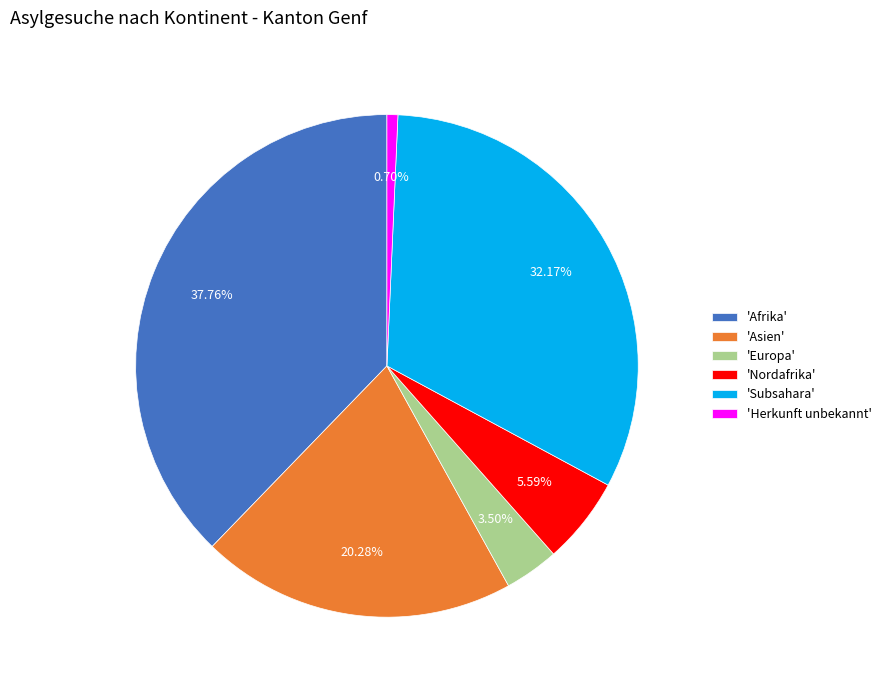

Is there any slice that represents more than half of the pie?

No